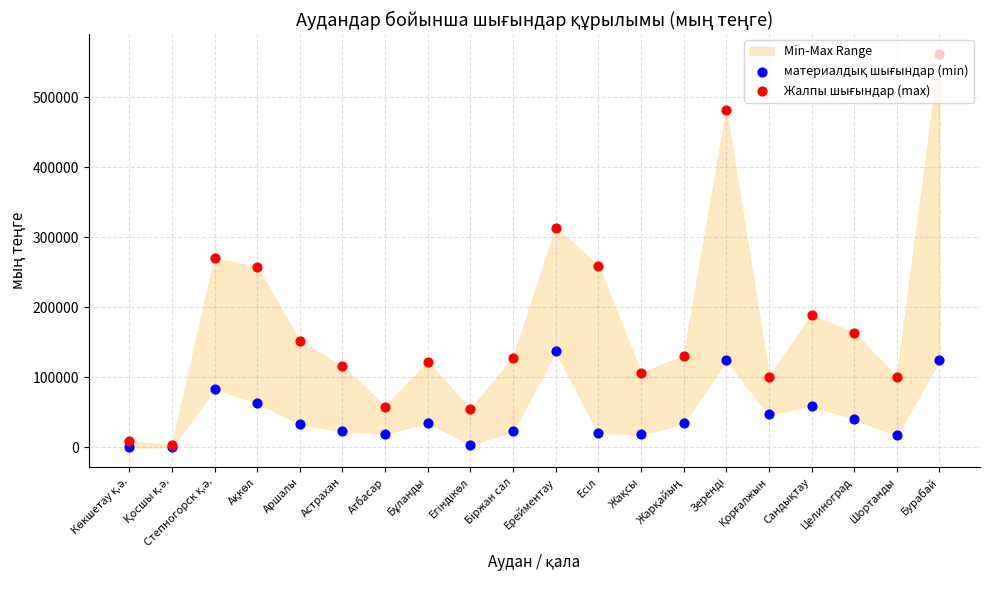

Which series contains the highest Y value?

Жалпы шығындар (max)